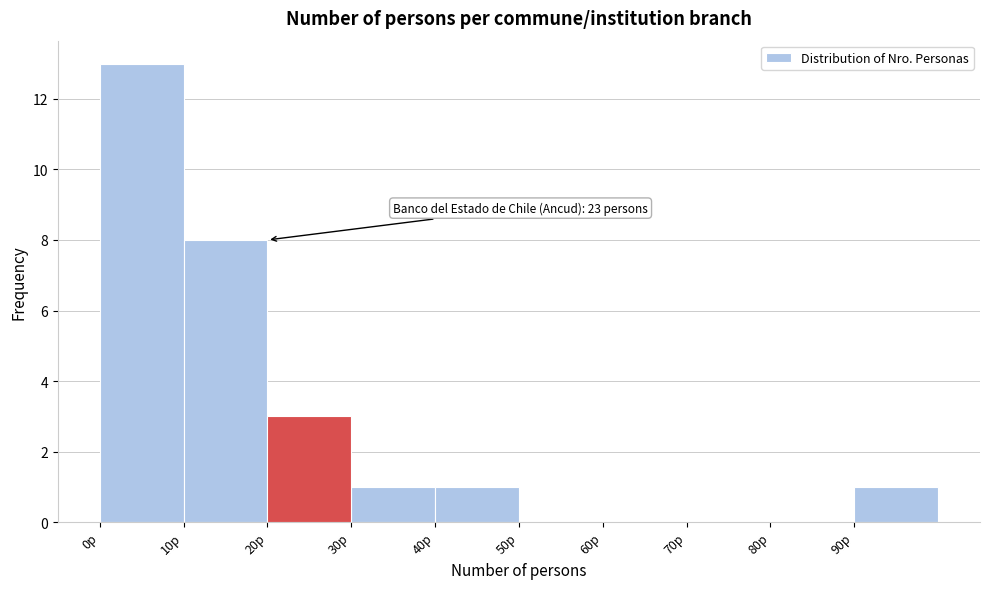

Over which range of the x-axis is the bar tallest?

0 to 10